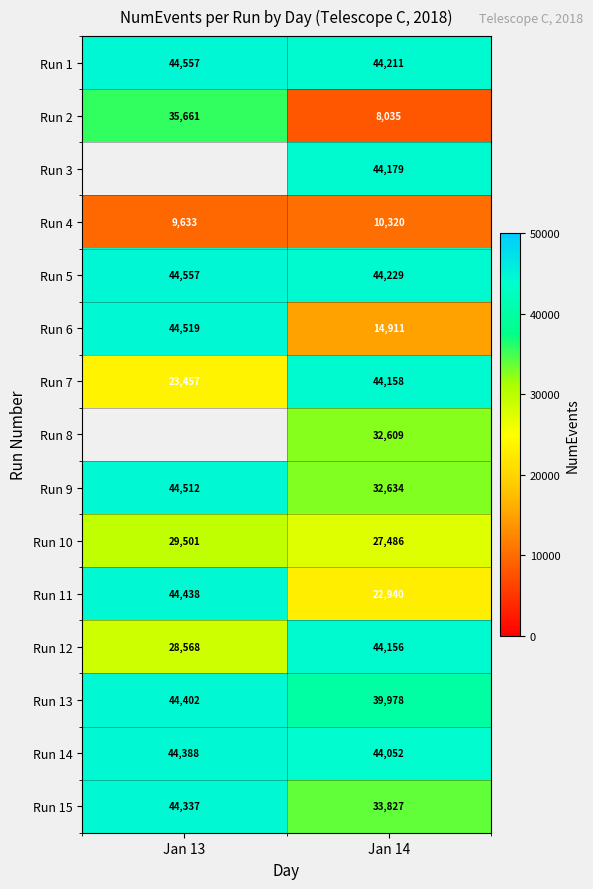

What is the minimum value shown in the chart?

8035.0